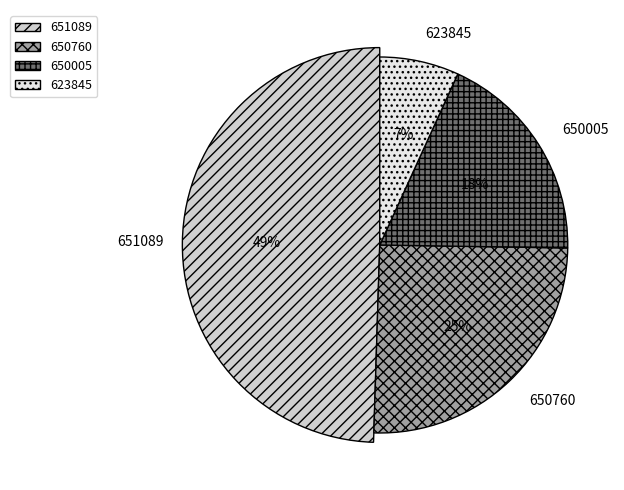

What portion of the pie excludes 650760?

74.7%